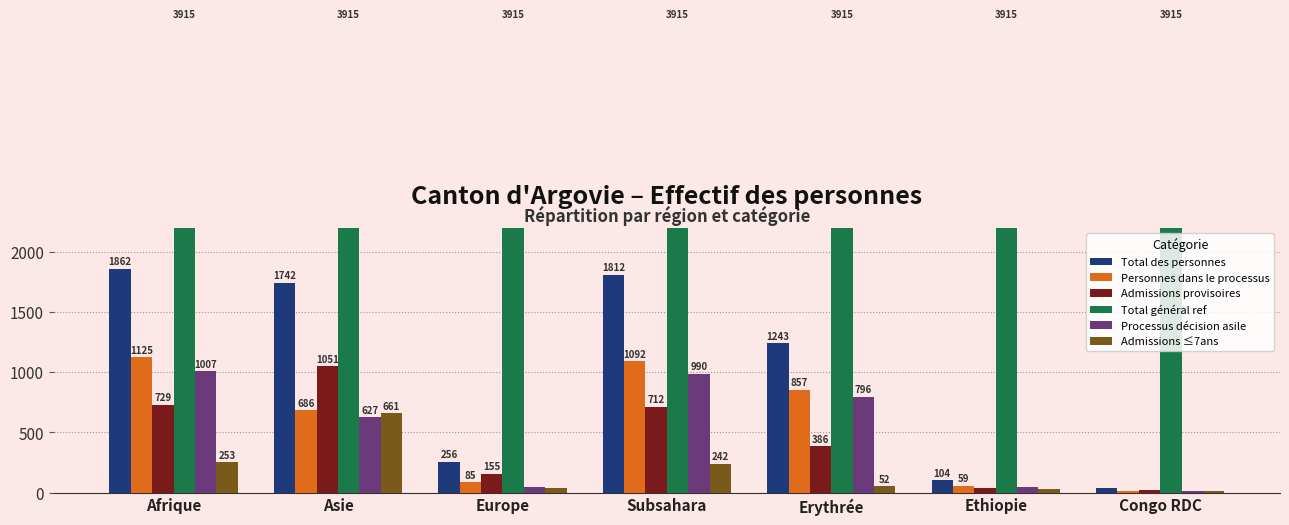

The value of Admissions provisoires at Europe is 155. True or false?

True